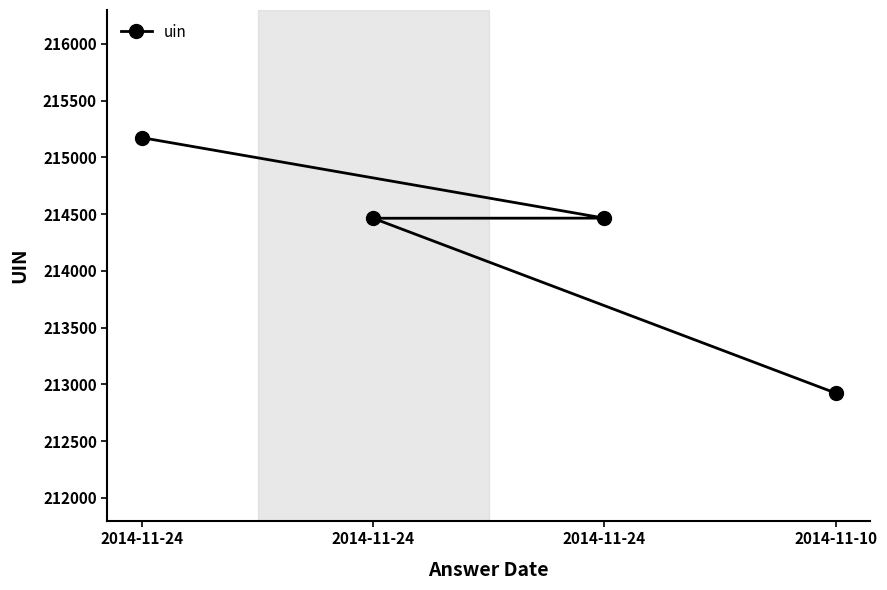

Rank the categories by value from lowest to highest.

2014-11-10, 2014-11-24, 2014-11-24, 2014-11-24